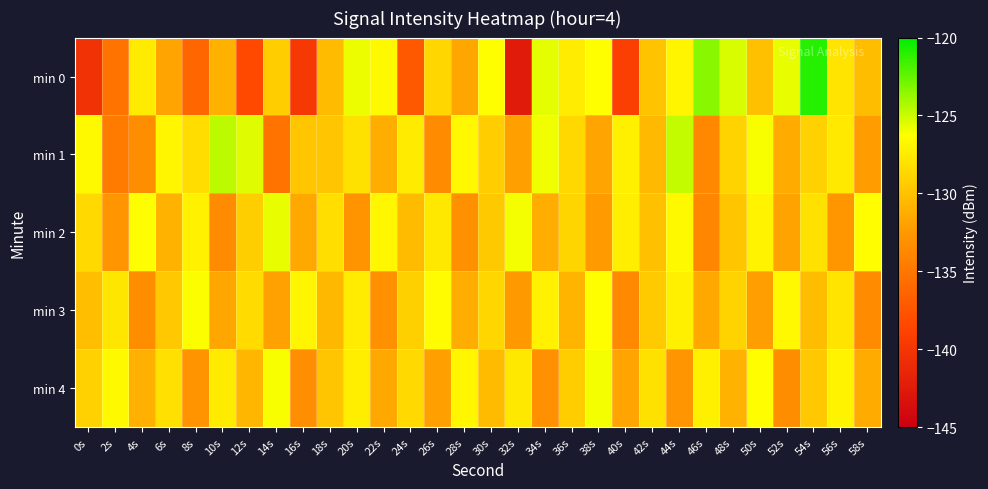

Rank the series by their maximum value, from highest to lowest.

min 0, min 1, min 2, min 4, min 3